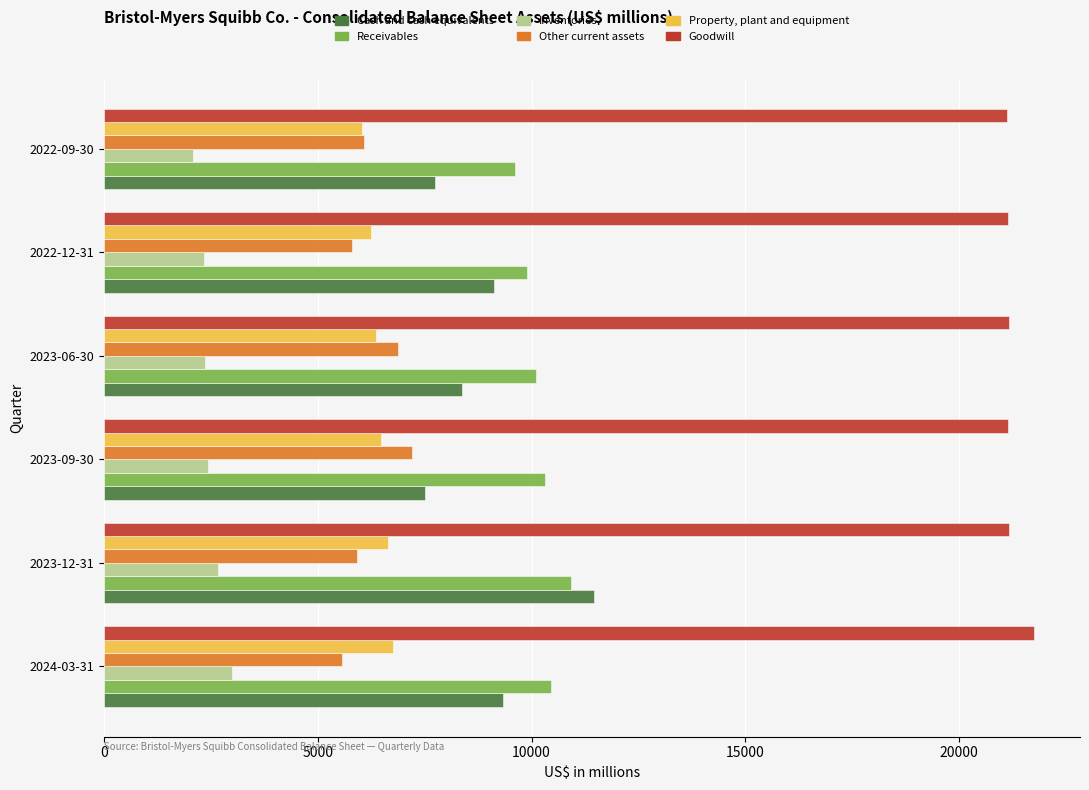

What is the difference between the maximum and minimum values in the Cash and cash equivalents series?

3950